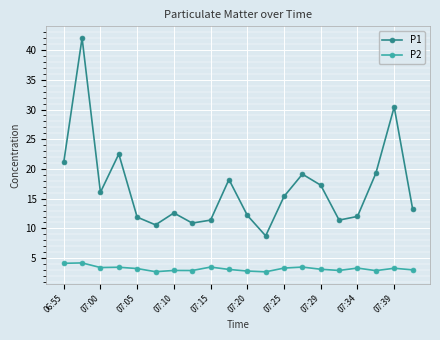

What is the value of the P2 point at the 3rd from the left?

3.4